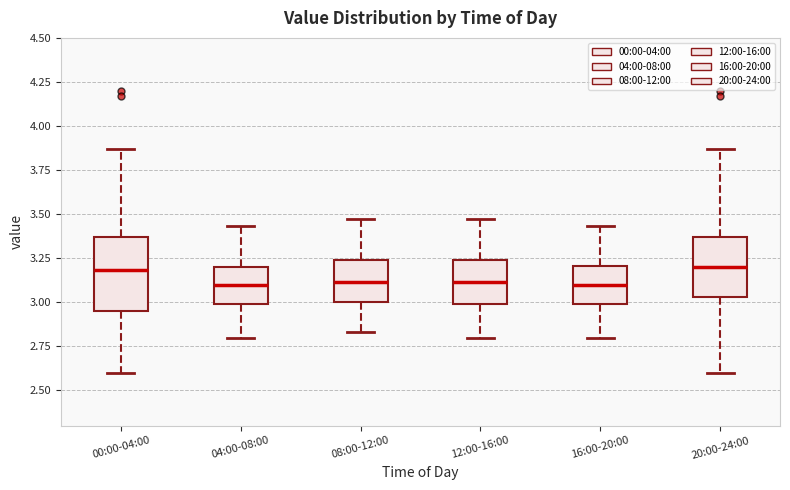

Comparing the boxes themselves (not the whiskers), which one is the tallest?

00:00-04:00